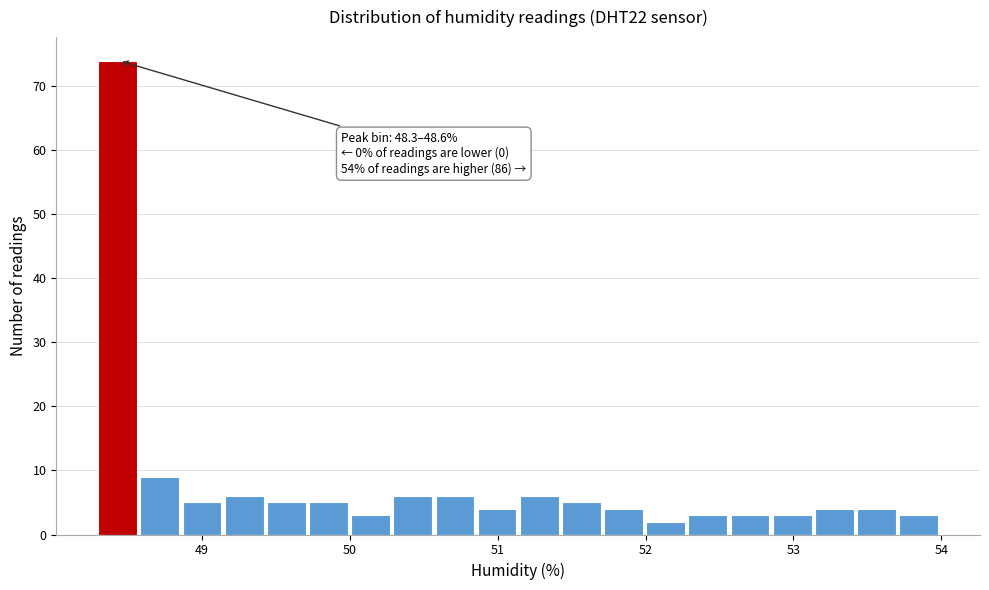

Read against the x-axis, roughly where is the centre of the tallest bar?

48.4